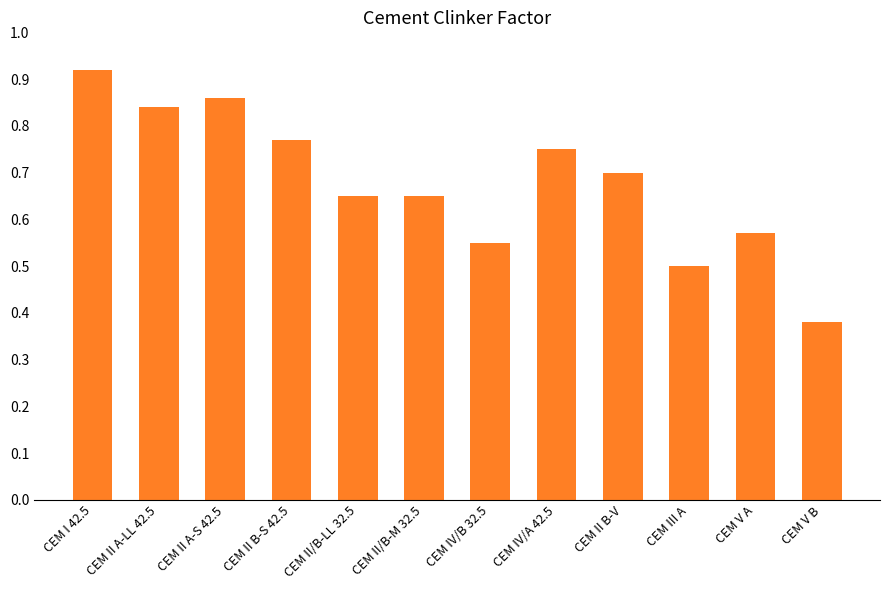

The value at CEM II B-V is 0.7. True or false?

True